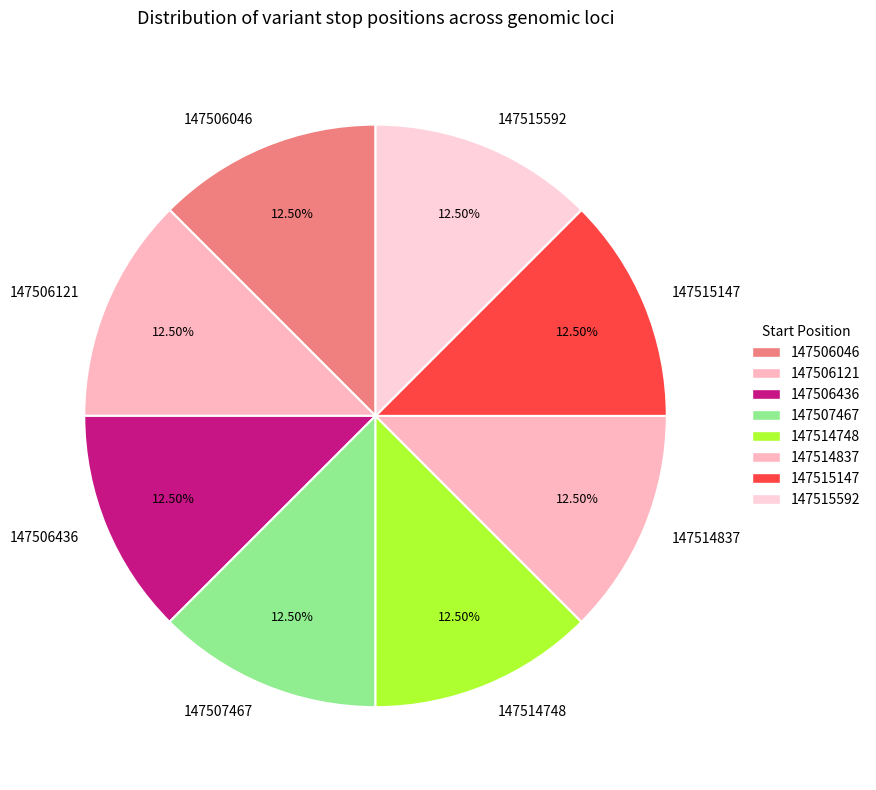

Approximately how many times larger is the value at 147514748 compared to 147507467?

1.0